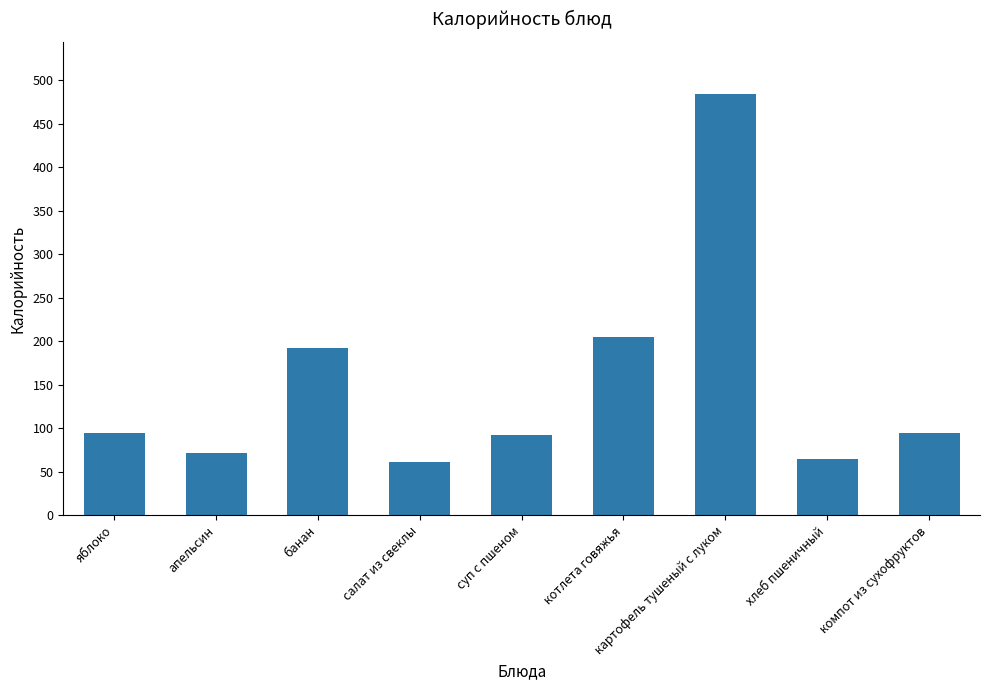

Does the chart contain any negative values?

No